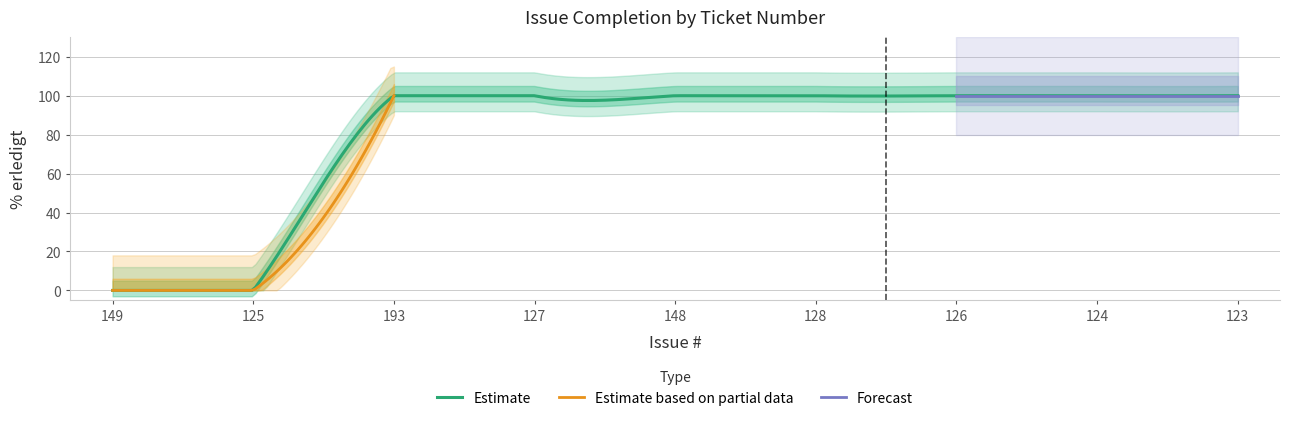

Rank the categories by value from lowest to highest.

149, 125, 193, 127, 148, 128, 126, 124, 123